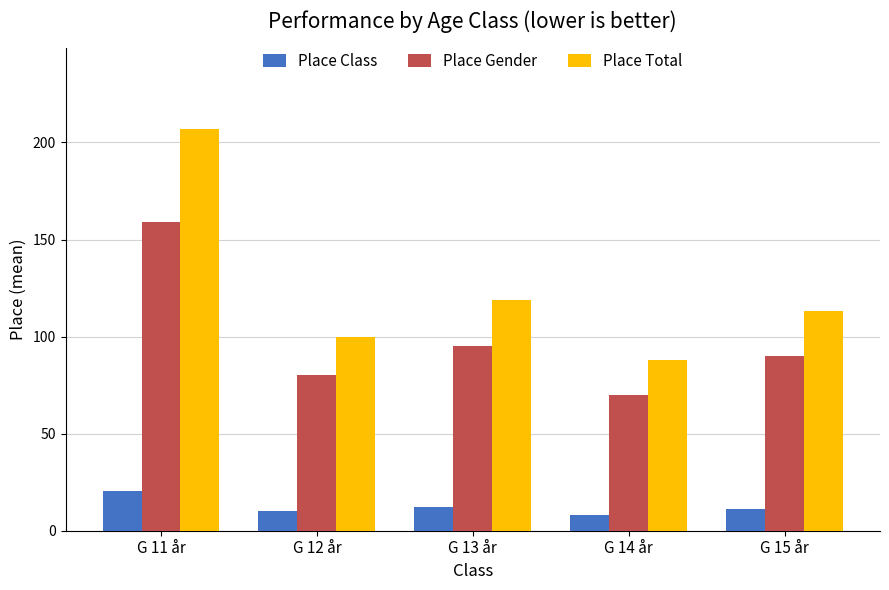

What position from the right is G 14 år?

2